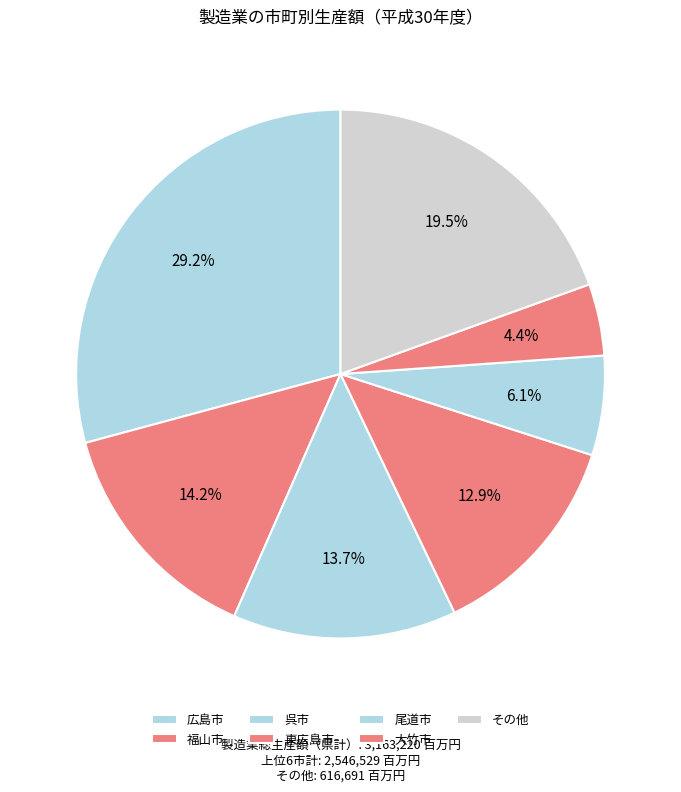

Approximately how many times larger is the value at 福山市 compared to 大竹市?

3.2